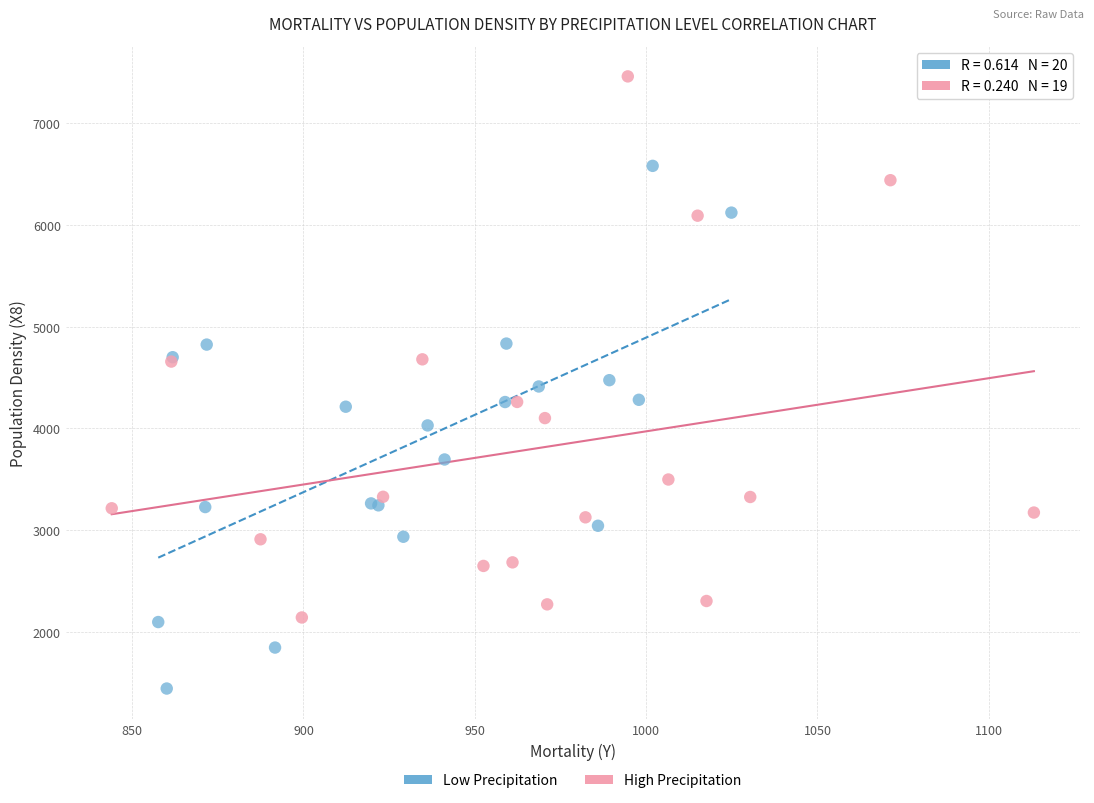

What are all the series names shown in the legend?

Low Precipitation, High Precipitation